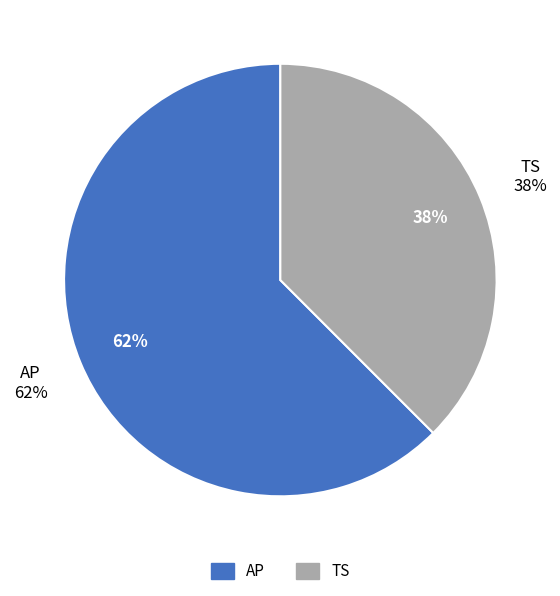

What portion of the pie excludes AP?

37.5%